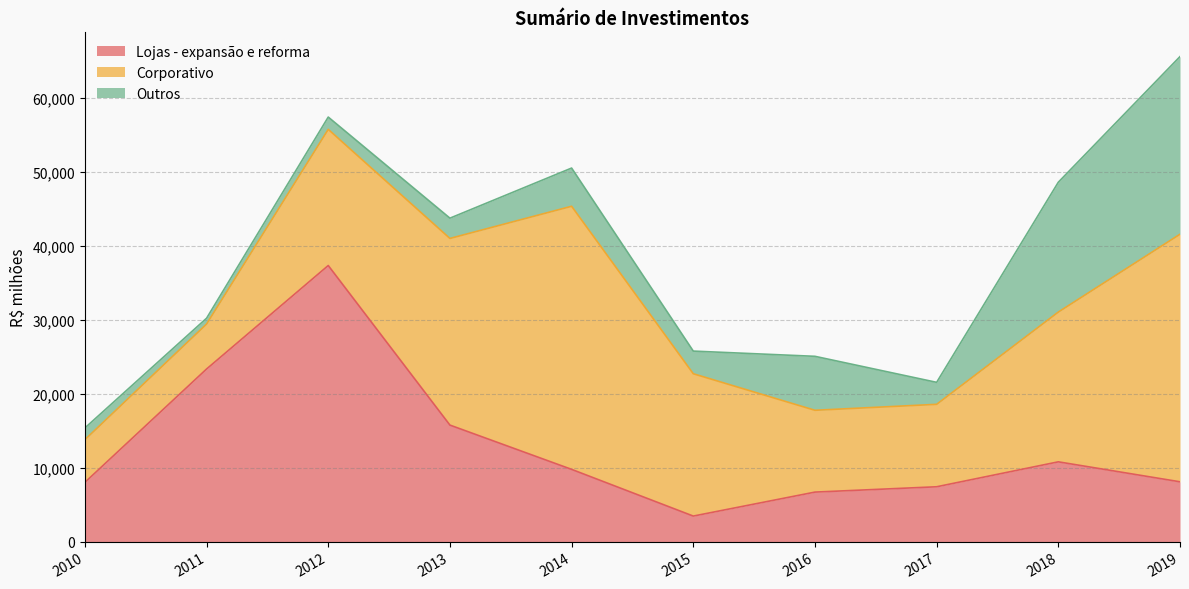

What are all the series names shown in the legend?

Lojas - expansão e reforma, Corporativo, Outros